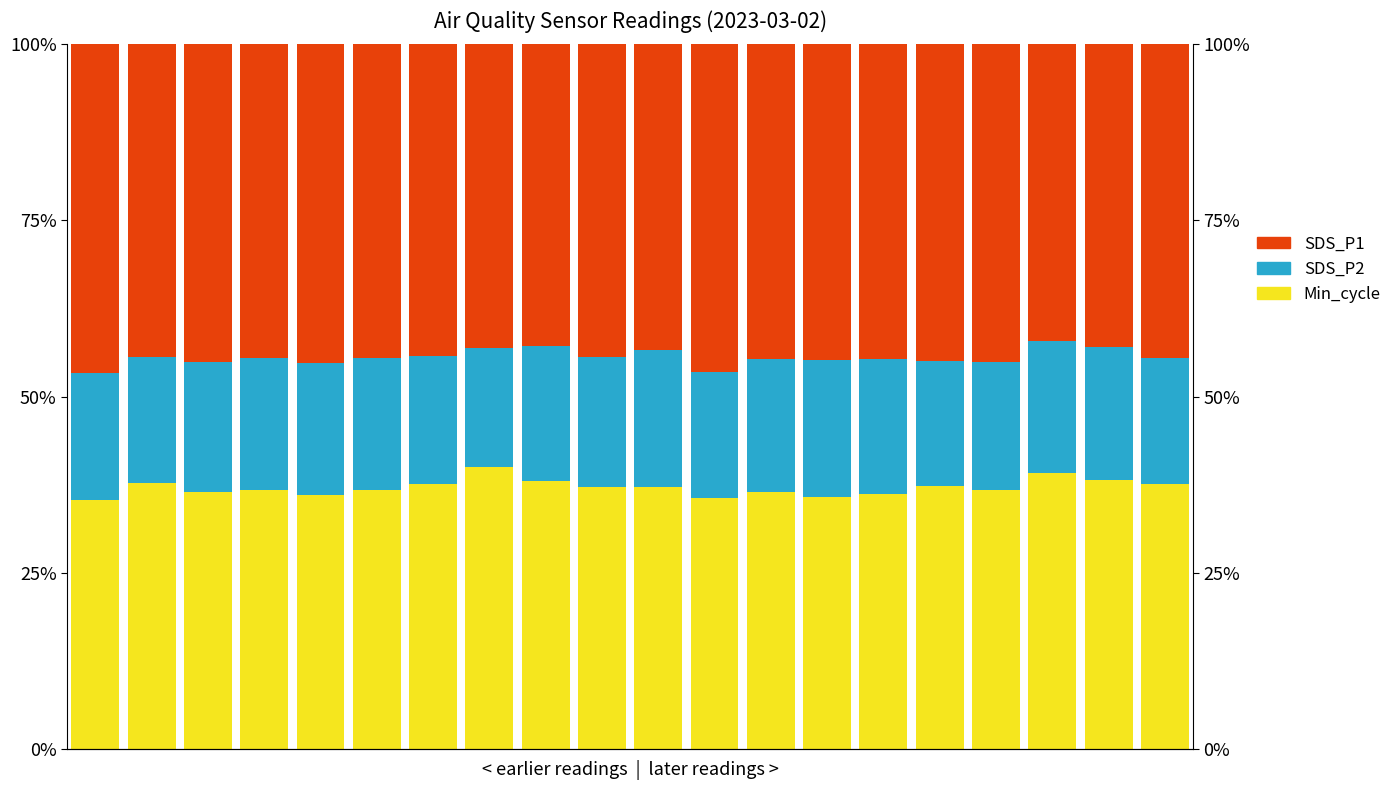

What is the smallest value displayed?

16.9